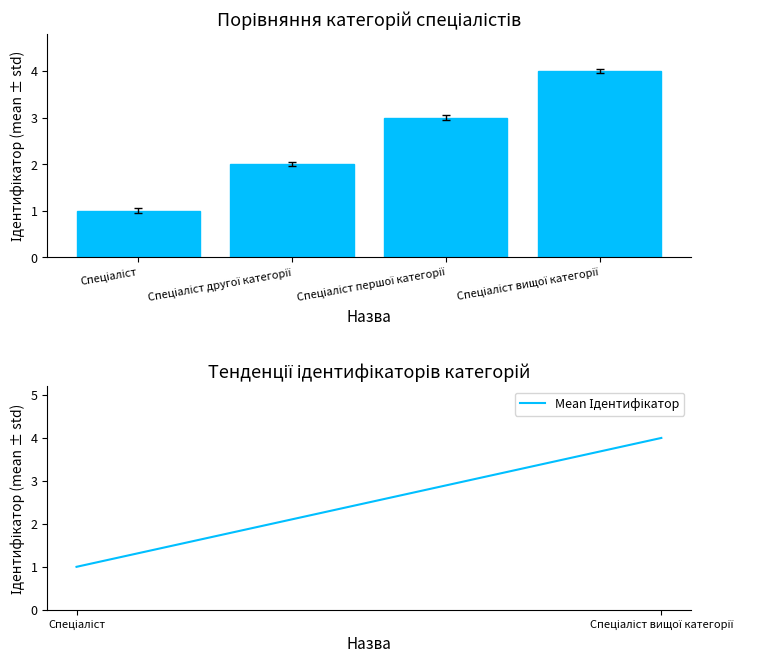

At how many categories does at least one series exceed 3?

1